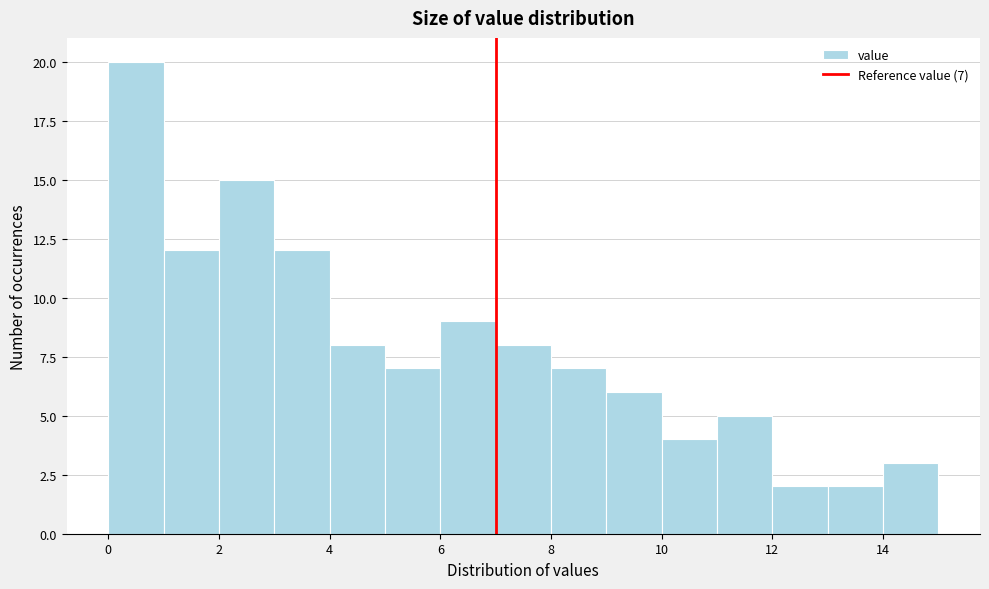

Over which range of the x-axis is the bar tallest?

0 to 1